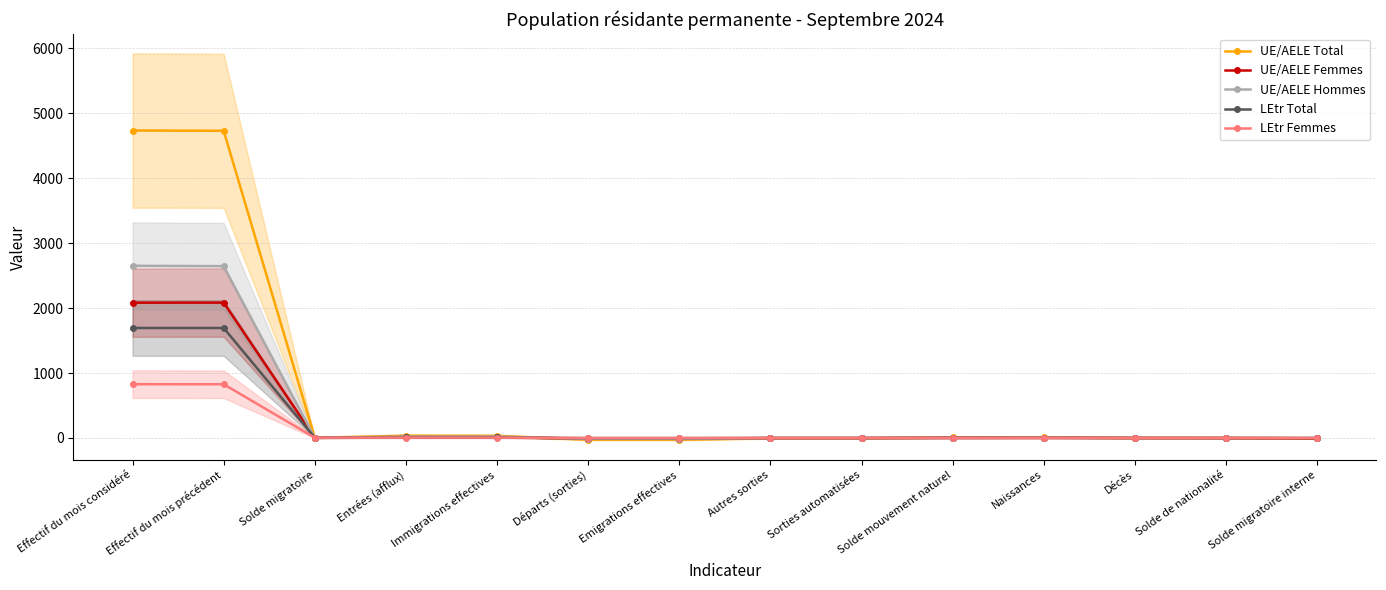

What is the sum of all LEtr Femmes values?

1663